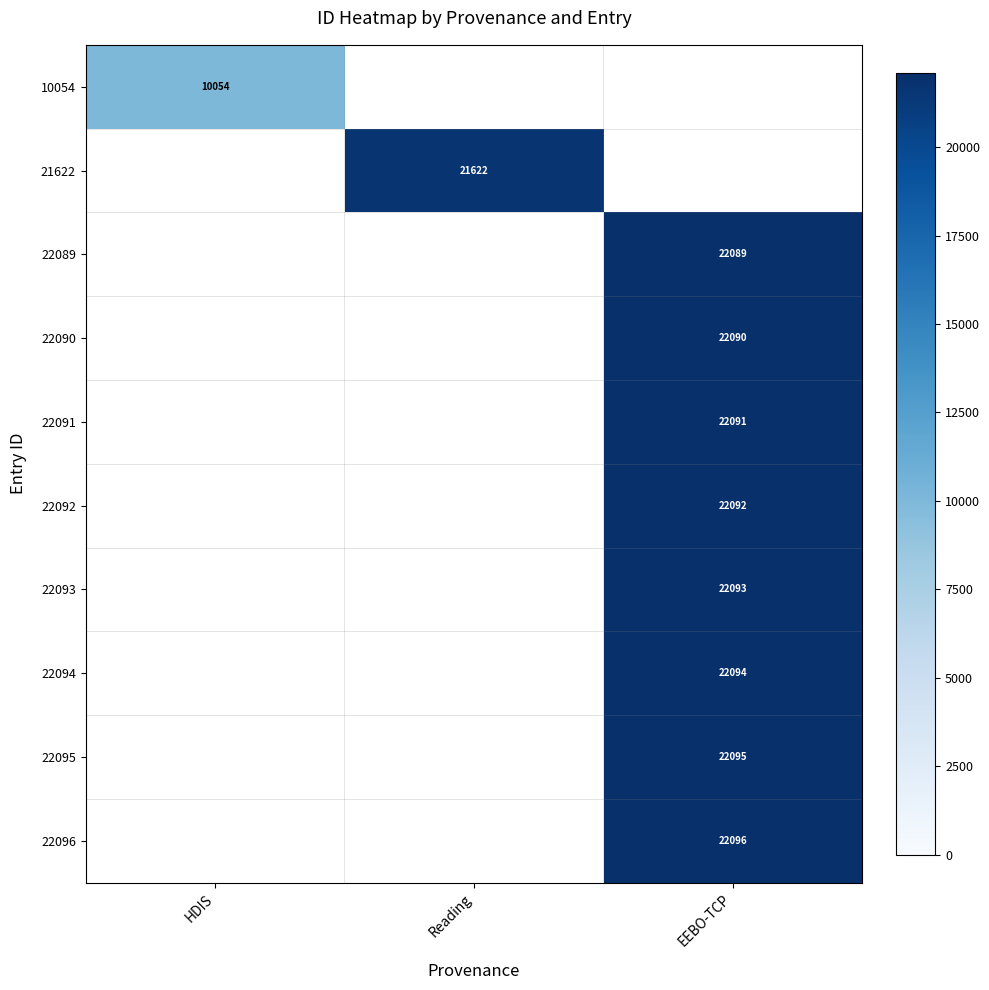

True or false: 22093 has a value of 22093 at EEBO-TCP.

True